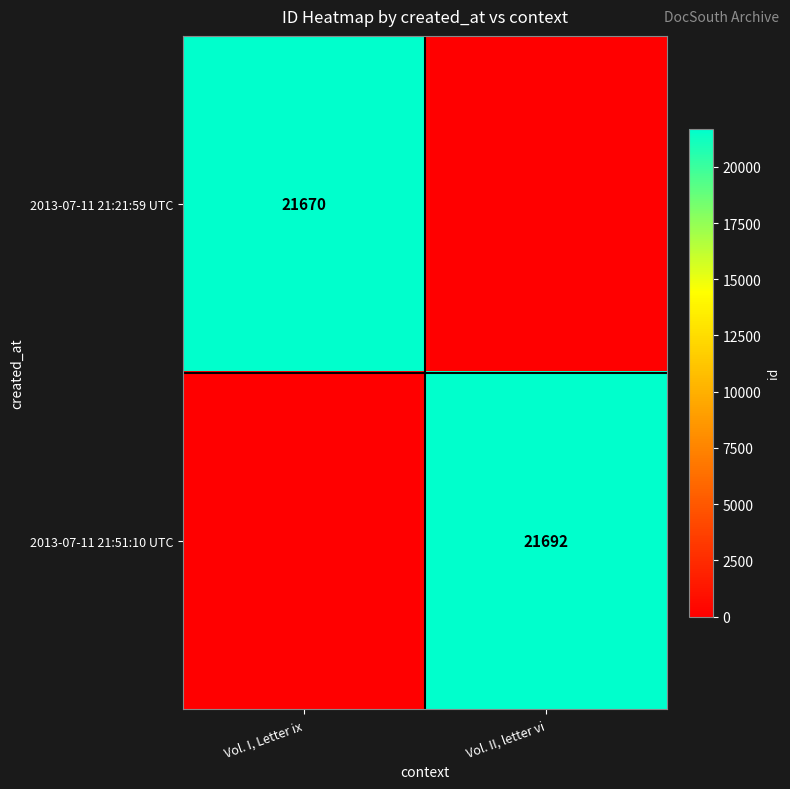

Is the value of 2013-07-11 21:51:10 UTC at Vol. II, letter vi greater than the value of 2013-07-11 21:21:59 UTC at Vol. I, Letter ix?

Yes